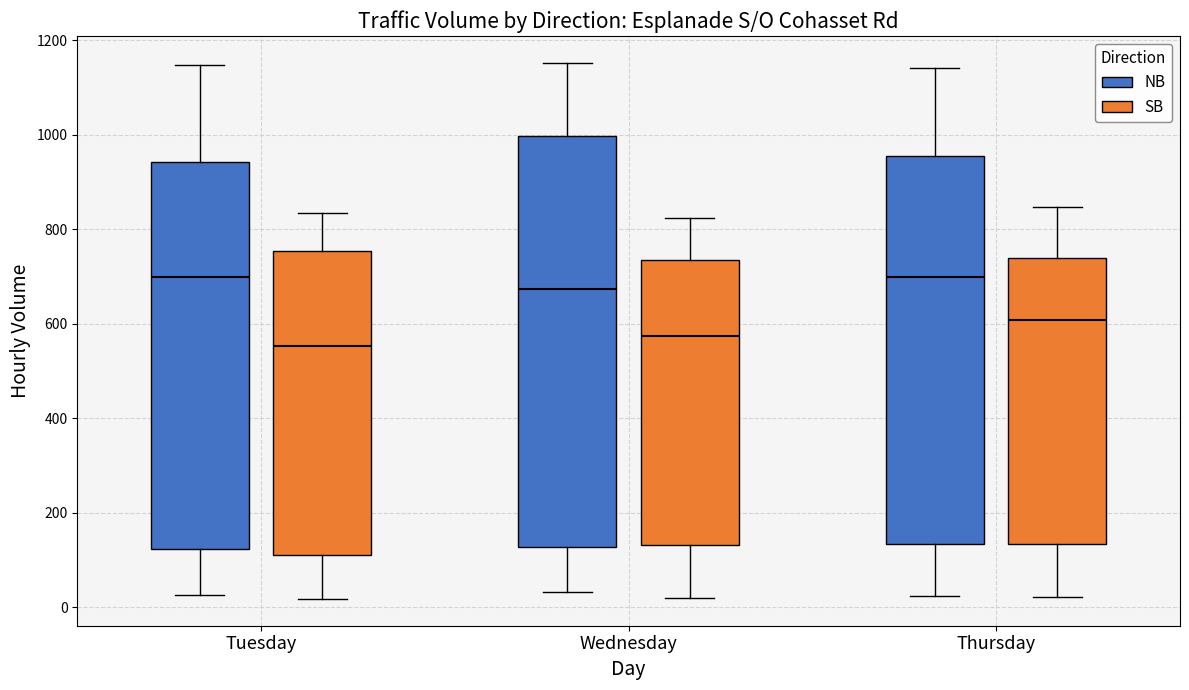

Comparing the boxes themselves (not the whiskers), which one is the tallest?

Wednesday (NB)